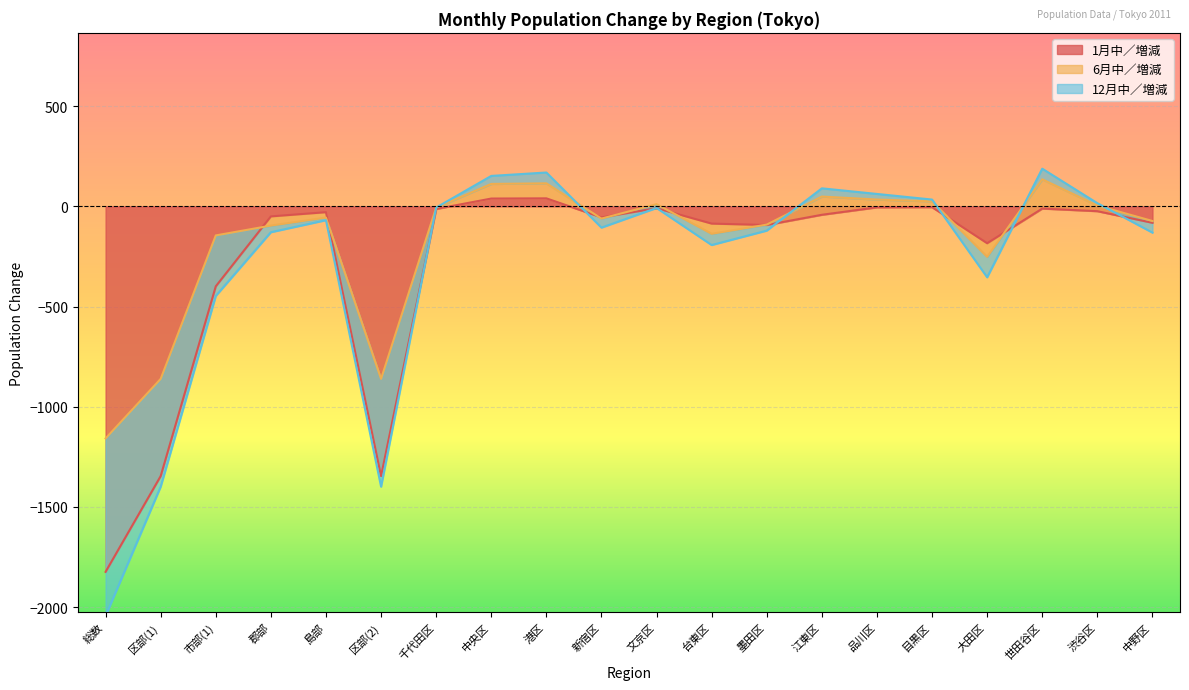

How many values in the 1月中／増減 series are below -42?

10